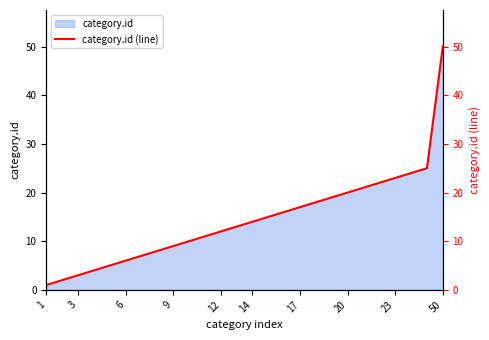

The value at 23 is 39. True or false?

False